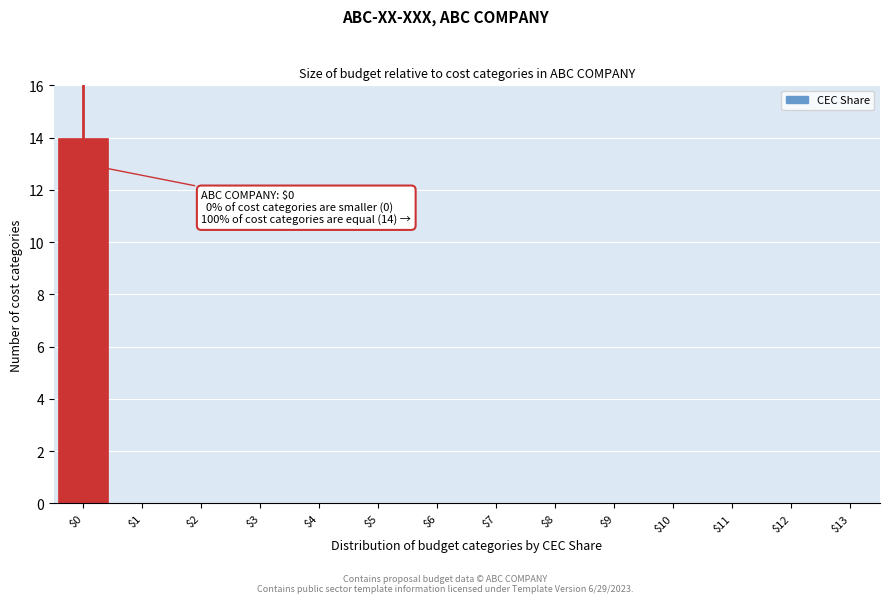

What is the maximum value shown in the chart?

14